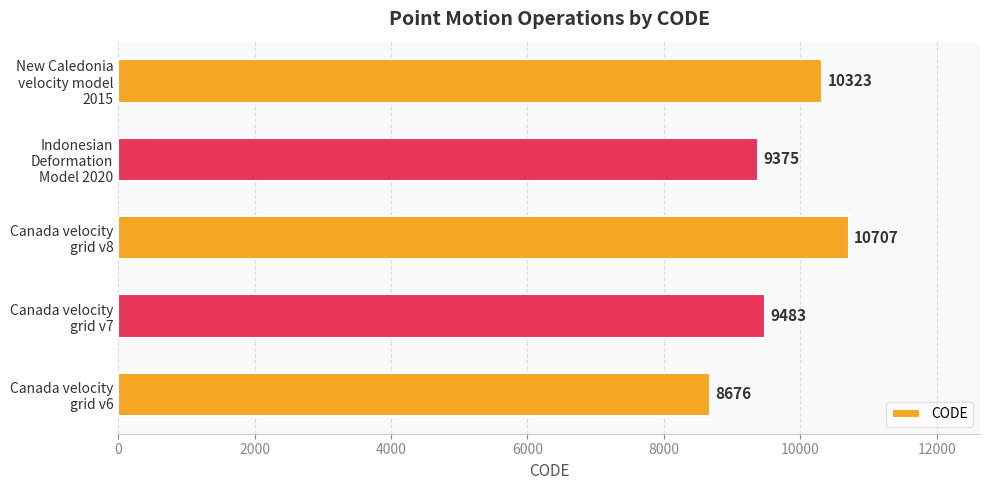

List the labels in order of value, smallest first.

Canada velocity
grid v6, Indonesian
Deformation
Model 2020, Canada velocity
grid v7, New Caledonia
velocity model
2015, Canada velocity
grid v8